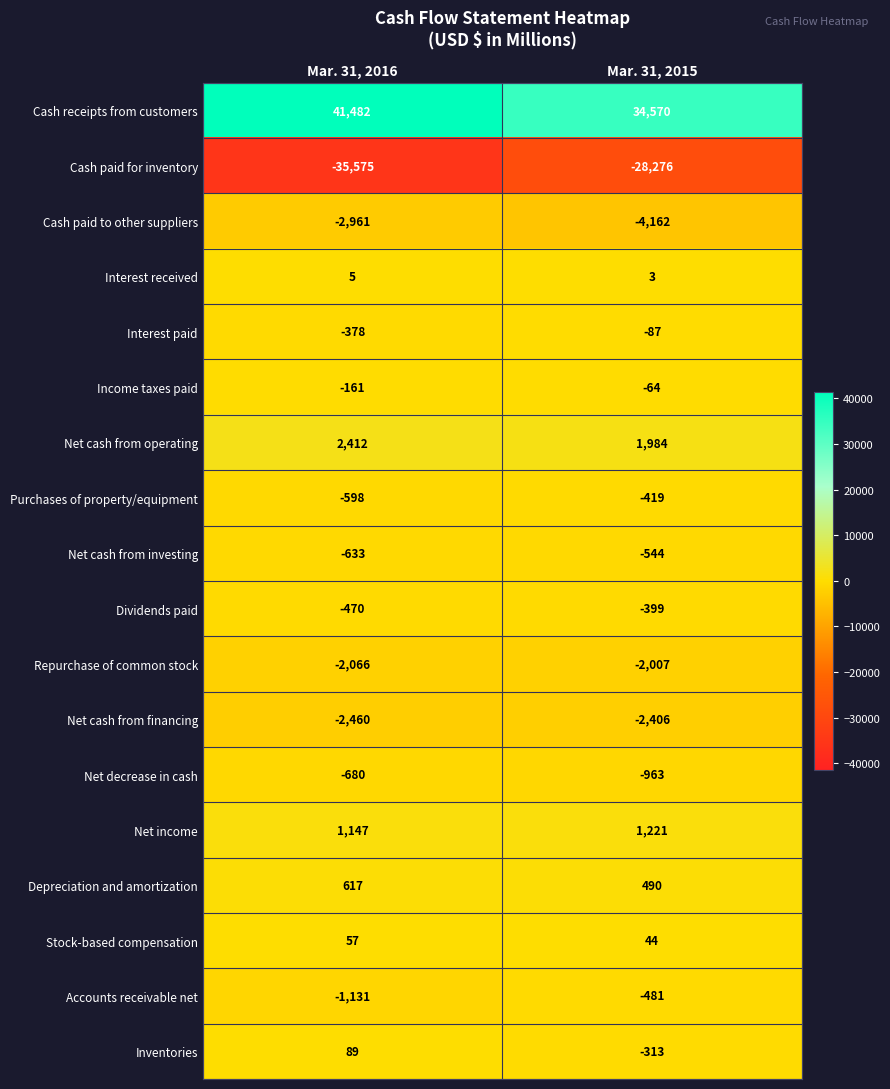

What is the difference between the maximum and minimum values in the Cash paid to other suppliers series?

1201